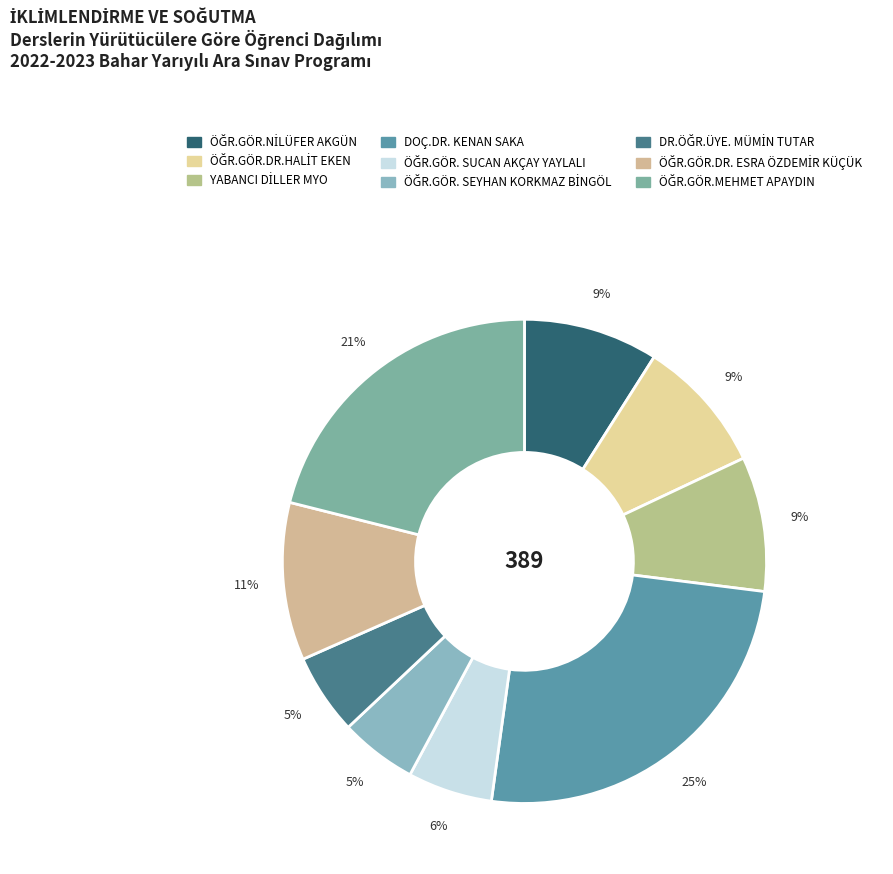

Count the number of slices in the pie.

9